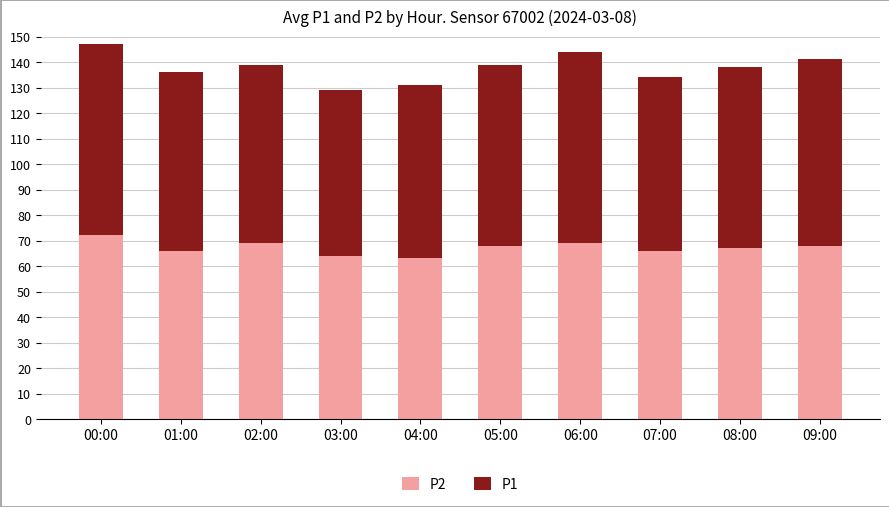

What is the average value of the P2 series?

67